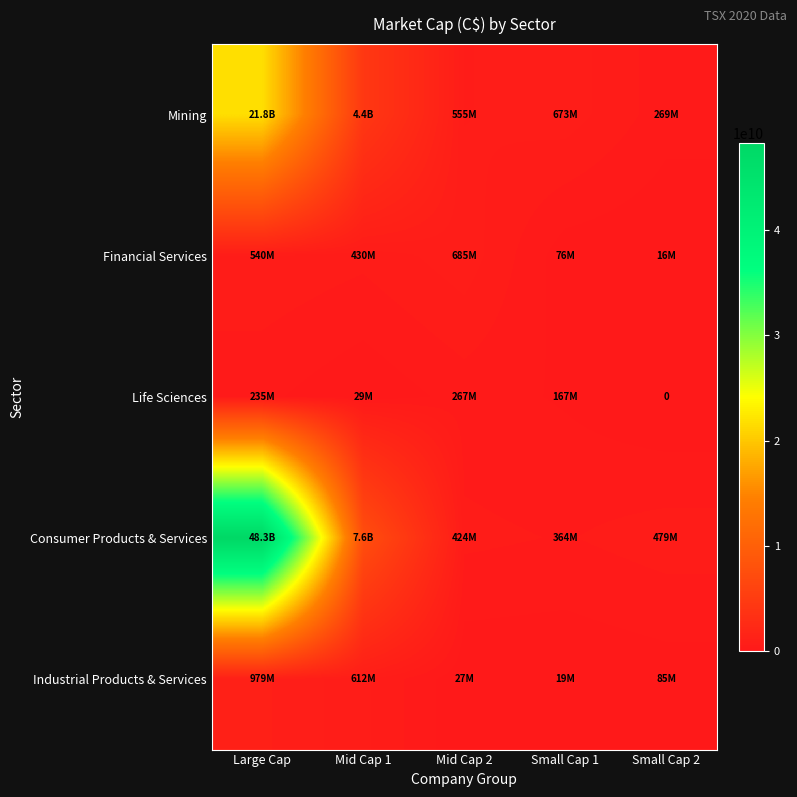

Which category has the lowest value across all series?

Small Cap 2